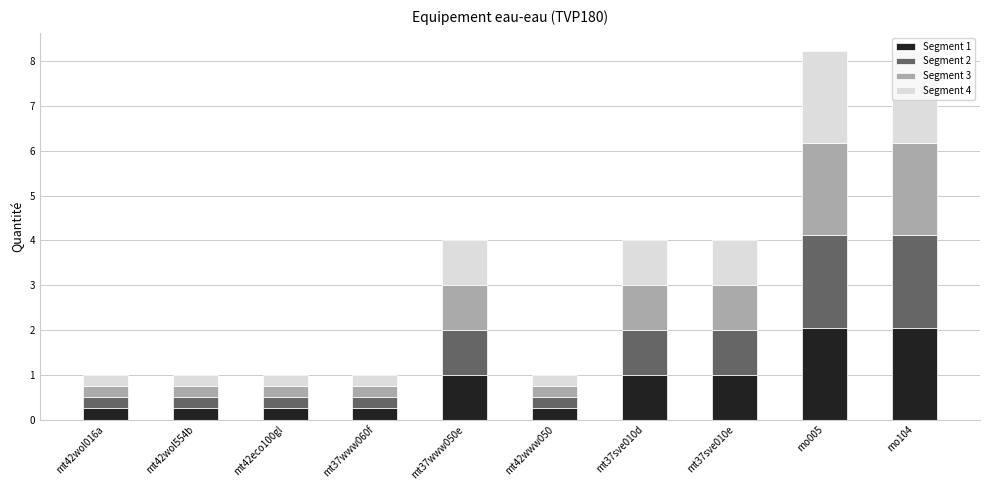

What is the difference between the Segment 1 values at mo104 and mt37www050e?

1.1